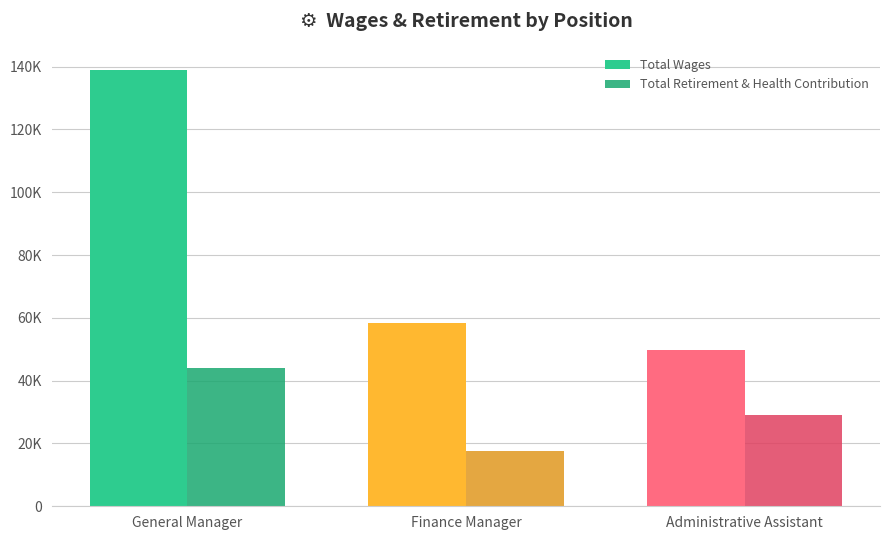

What are all the series names shown in the legend?

Total Wages, Total Retirement & Health Contribution